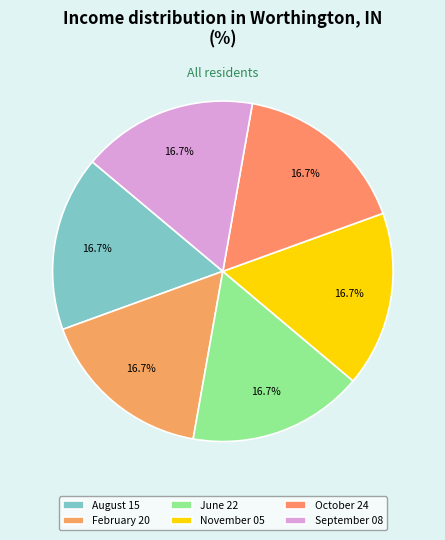

To the nearest percent, what portion does June 22 represent?

17%